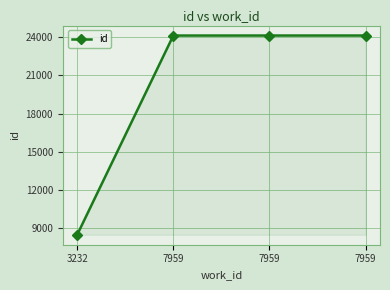

What is the value of the 3rd point from the left?

24139